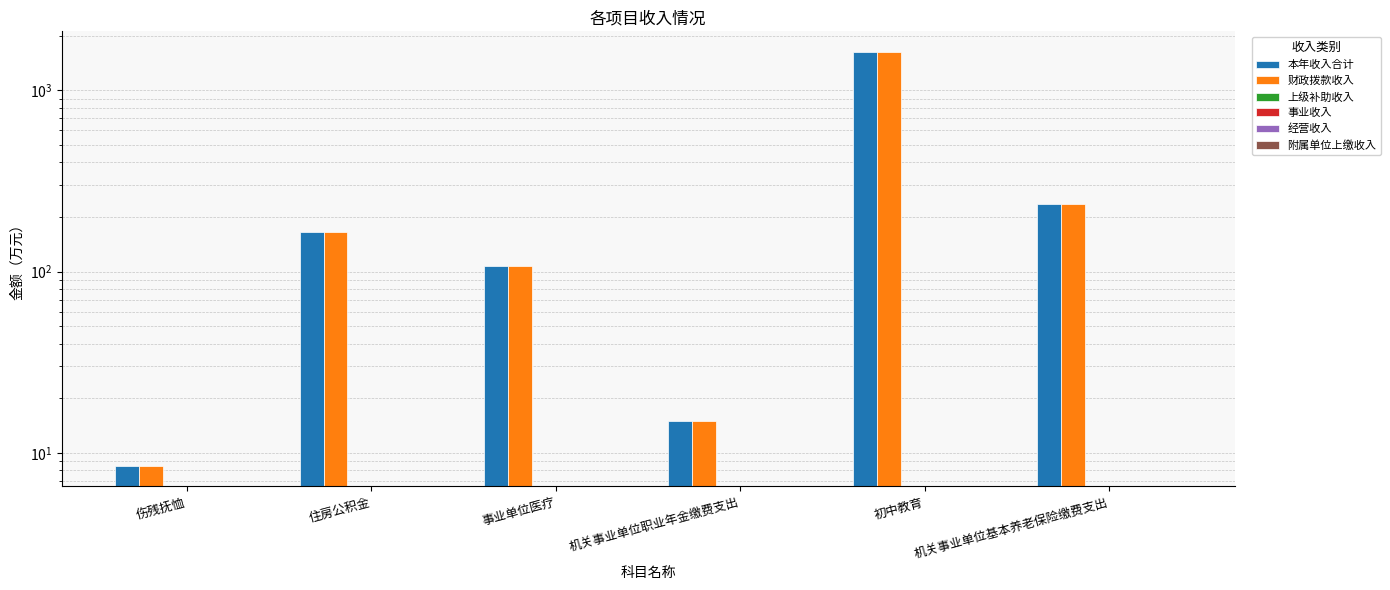

How many categories are shown in the chart?

6